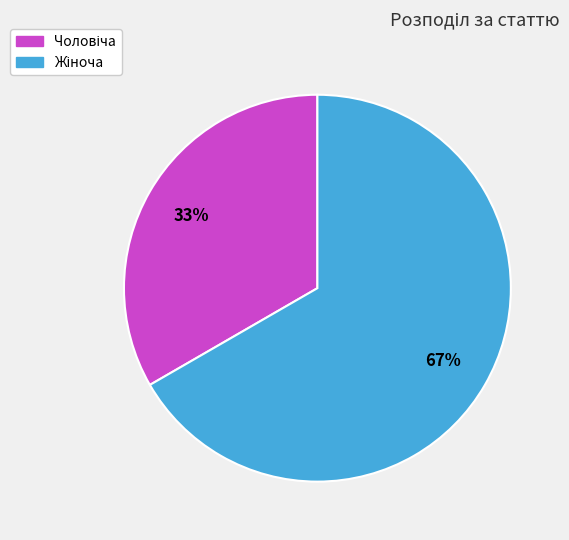

Is there any slice that represents more than half of the pie?

Yes